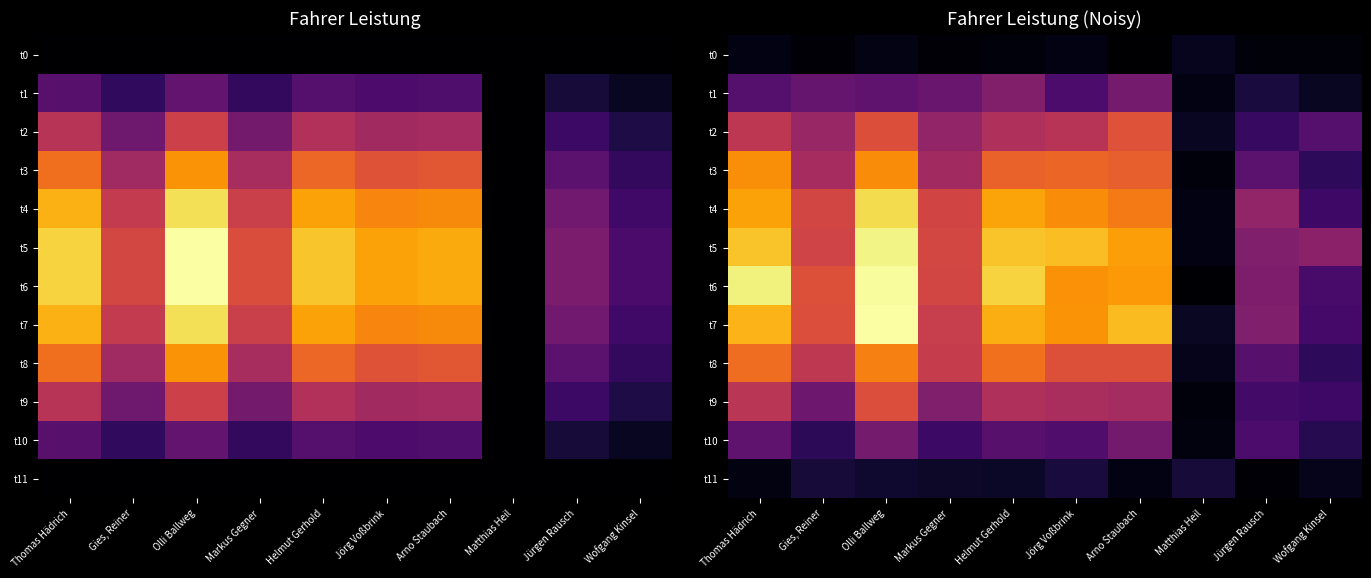

Count the number of categories in the chart.

10